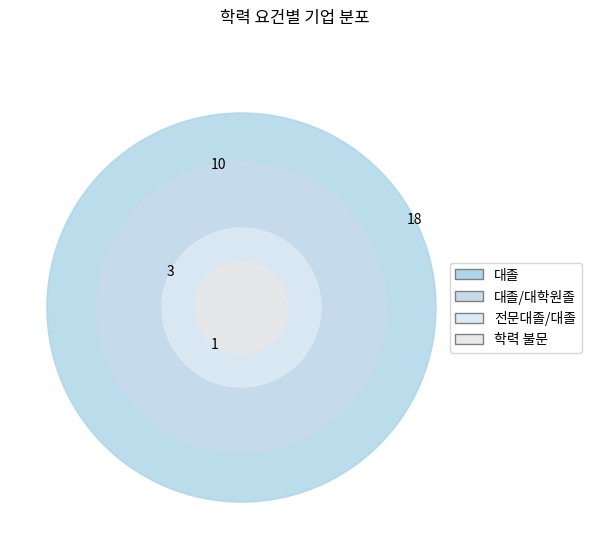

To the nearest percent, what percentage of the pie is 대졸/대학원졸?

31%